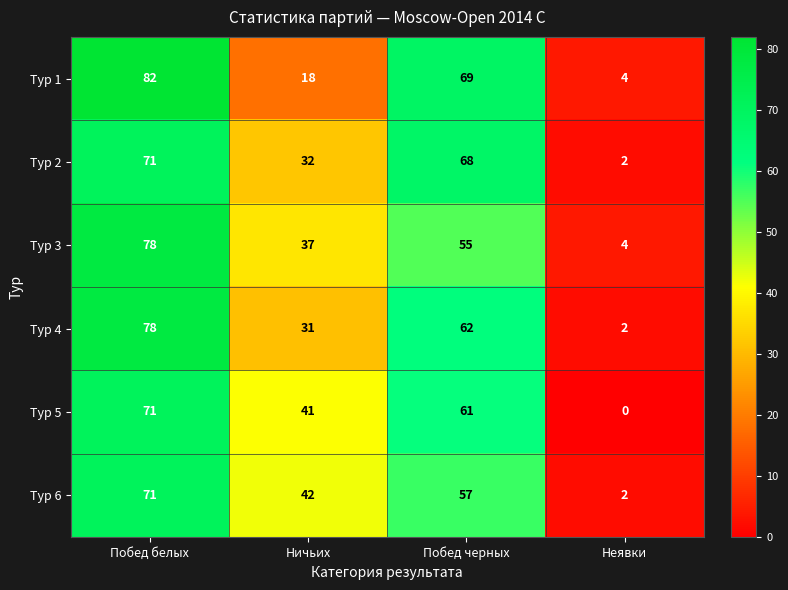

True or false: Тур 6 has a value of 42 at Ничьих.

True